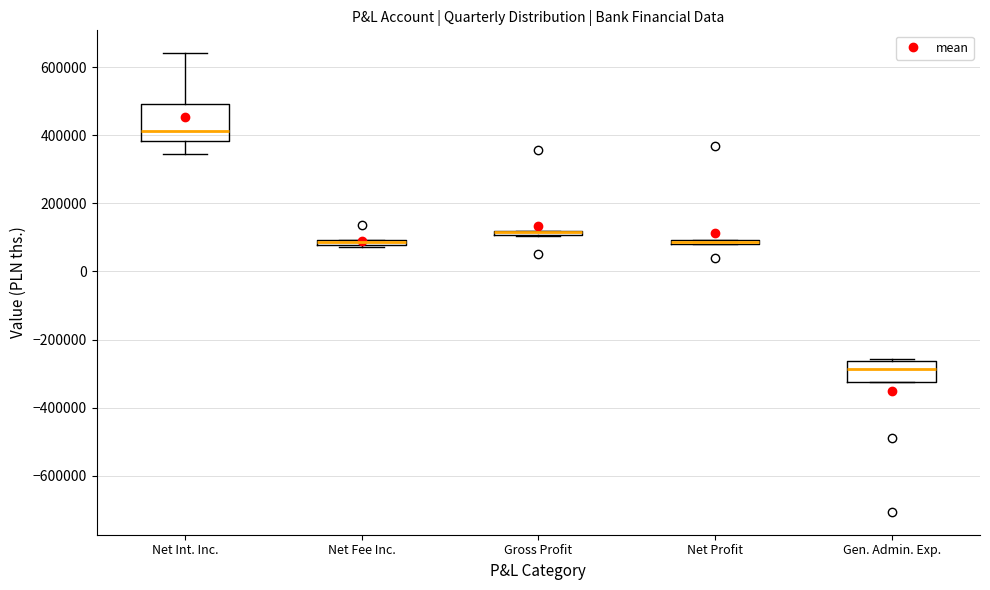

Where is the lower edge of the box for Gen. Admin. Exp. on the y-axis? The values are not printed on the chart, so give them approximately, as read against the axis.

-320000